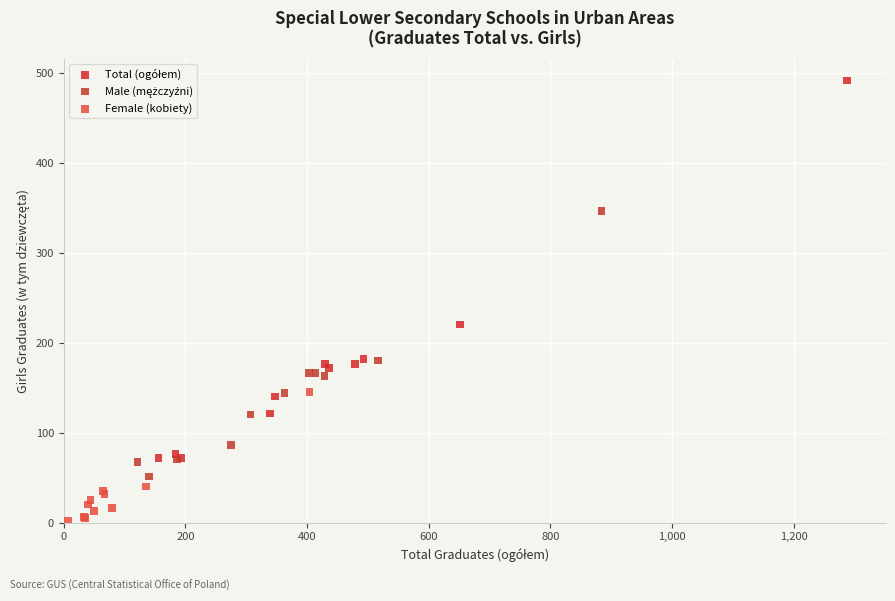

Which series contains the lowest Y value?

Female (kobiety)